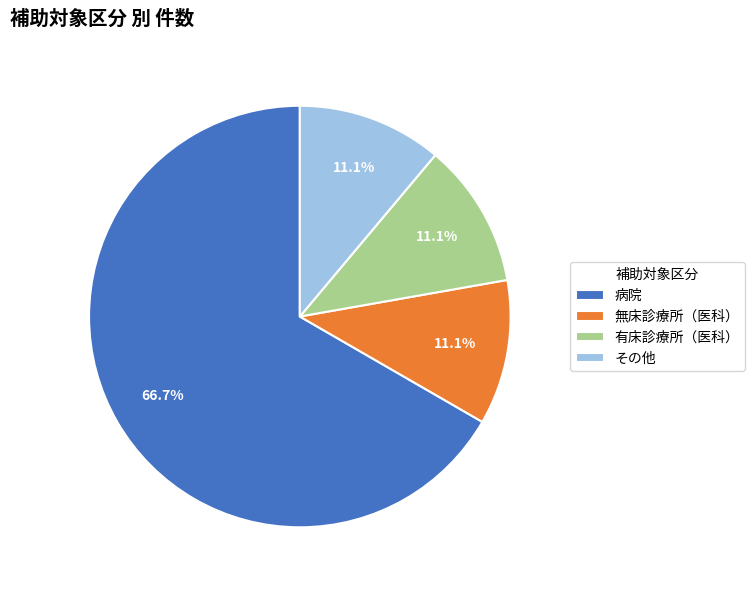

Which category accounts for the majority?

病院